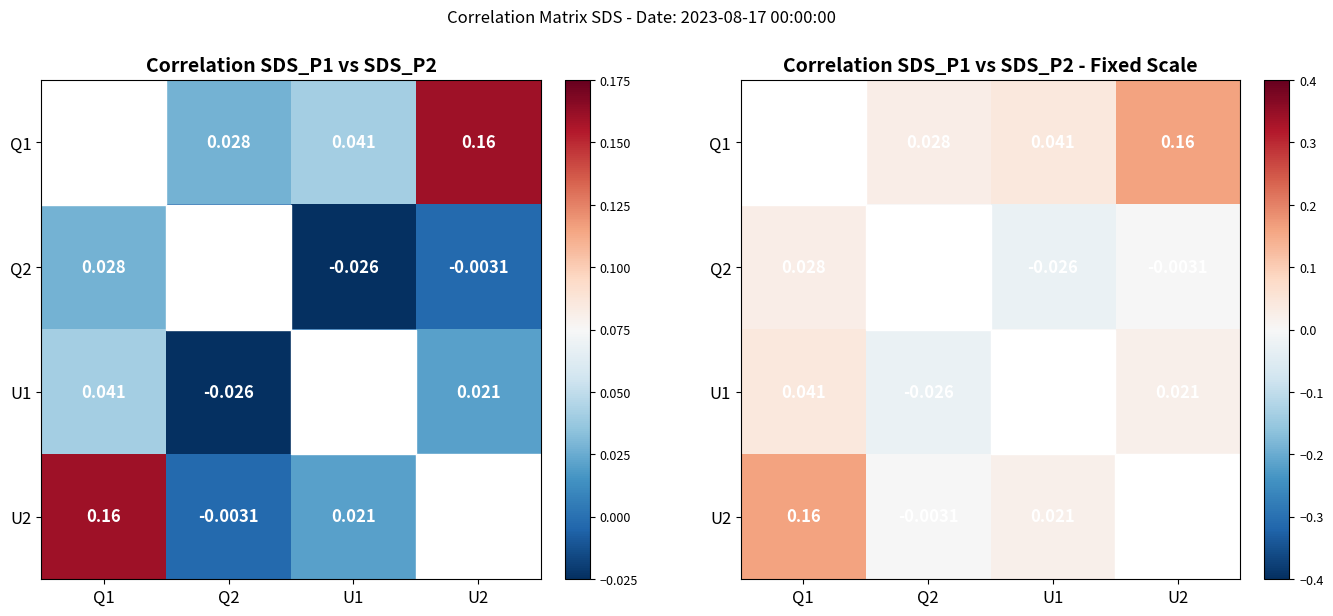

Is the value of Q2 at U2 greater than the value of U1 at Q2?

Yes